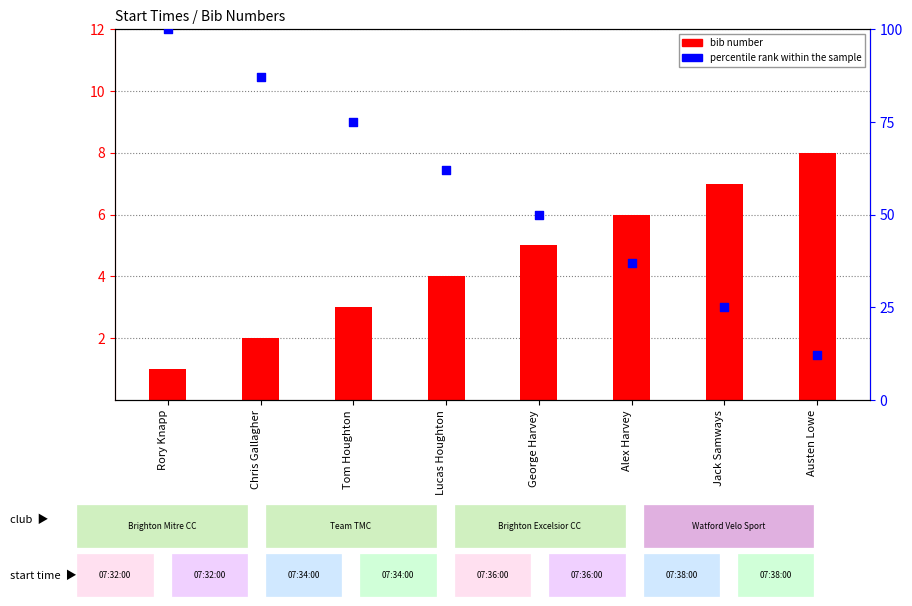

Which series has the largest Y range (max minus min)?

percentile rank within the sample